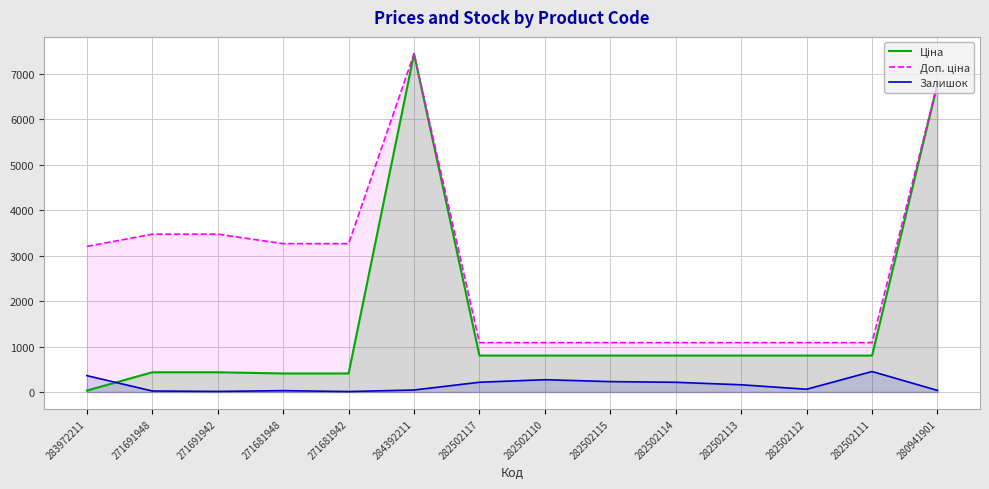

At how many categories does at least one series exceed 4832?

2